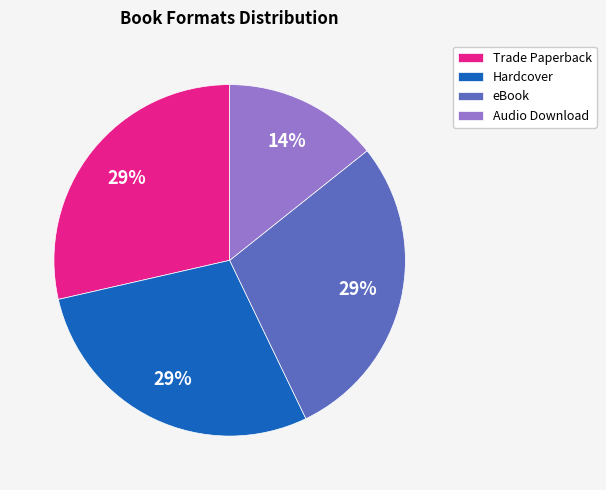

Is there a majority slice in this chart?

No